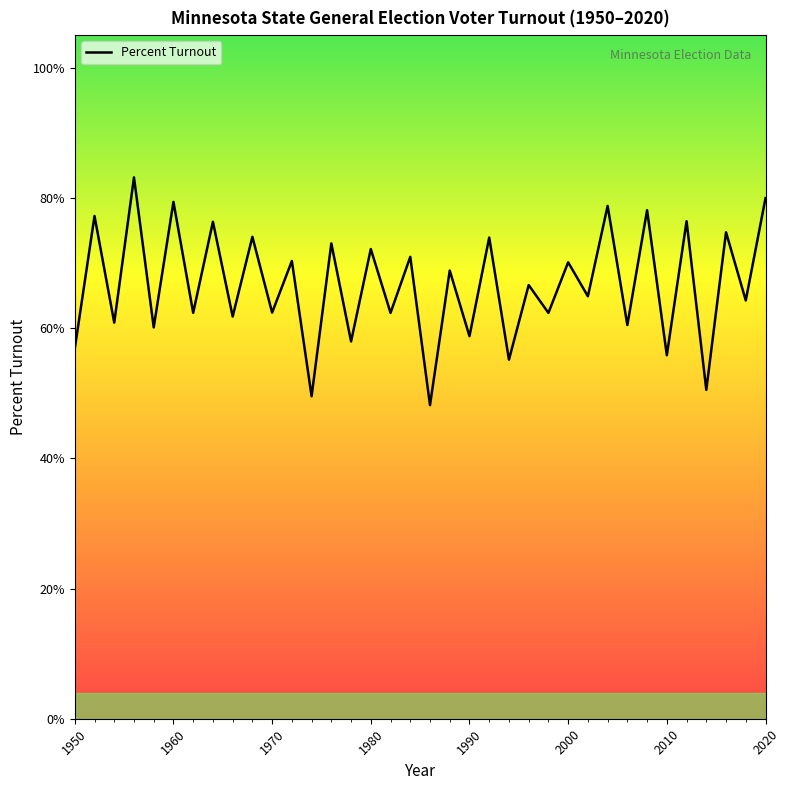

Reading left to right, transcribe all the data shown in this chart.

0.6	0.8	0.6	0.8	0.6	0.8	0.6	0.8	0.6	0.7	0.6	0.7	0.5	0.7	0.6	0.7	0.6	0.7	0.5	0.7	0.6	0.7	0.6	0.7	0.6	0.7	0.6	0.8	0.6	0.8	0.6	0.8	0.5	0.7	0.6	0.8